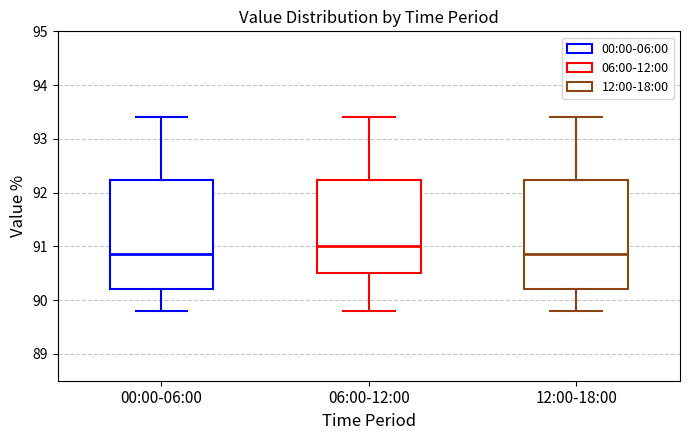

Reading left to right, transcribe this box plot: for each box, give where its median line is, the range the box spans, and where its two whiskers end, as read against the y-axis. The values are not printed on the chart, so give them approximately, as read against the axis.

00:00-06:00: median 90.9, box 90.2 to 92.2, whiskers 89.8 to 93.4
06:00-12:00: median 91.0, box 90.5 to 92.2, whiskers 89.8 to 93.4
12:00-18:00: median 90.9, box 90.2 to 92.2, whiskers 89.8 to 93.4